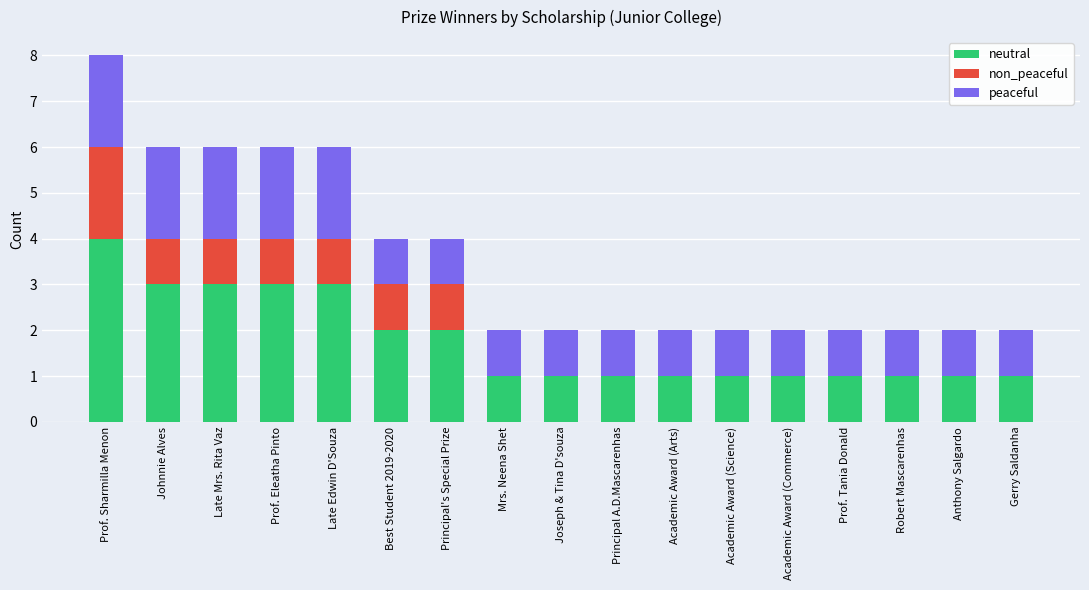

At which label does neutral reach its peak?

Prof. Sharmilla Menon